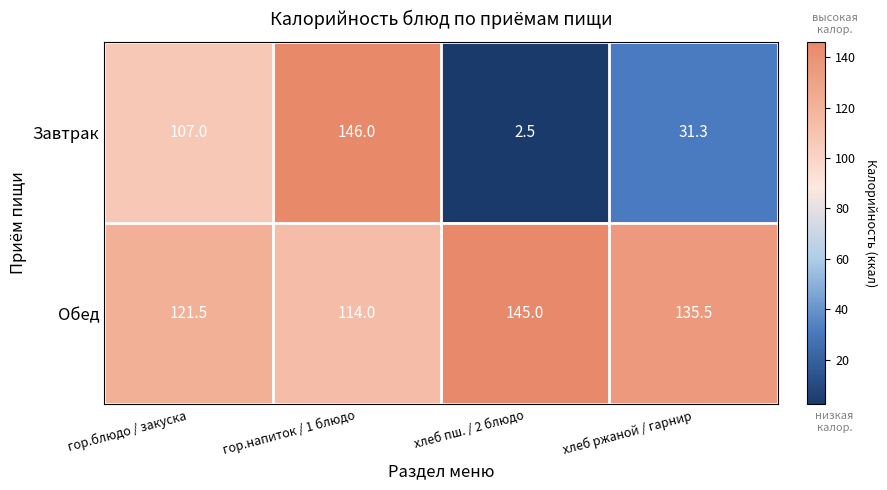

What is the total value across all series at хлеб ржаной / гарнир?

166.8